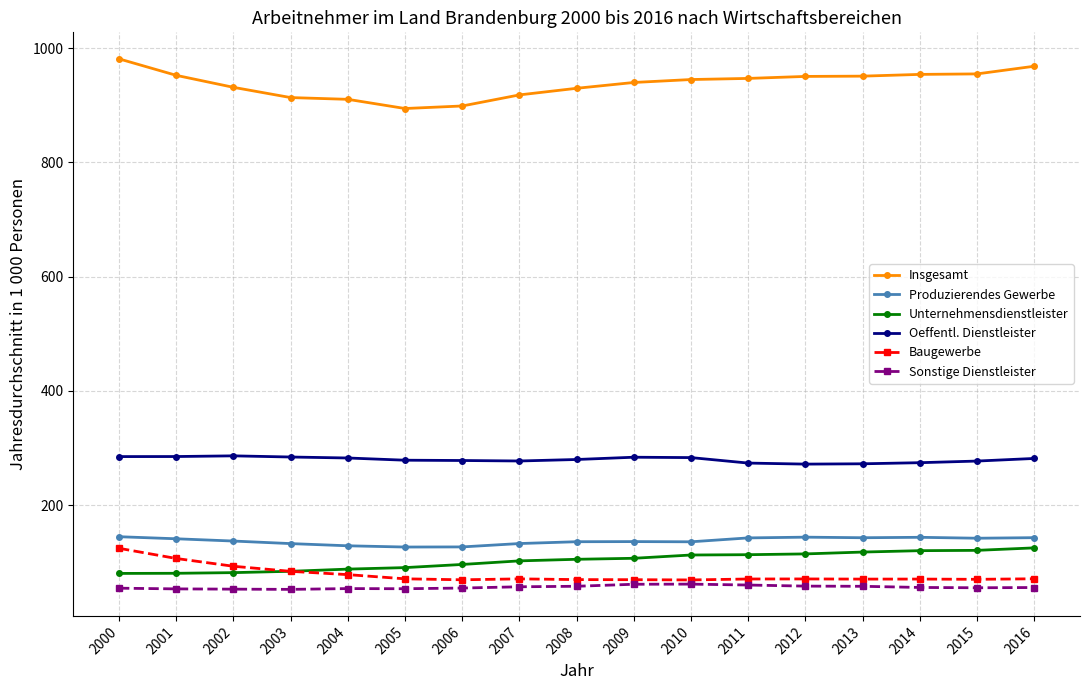

The value of Unternehmensdienstleister at 2012 is 114.9. True or false?

True